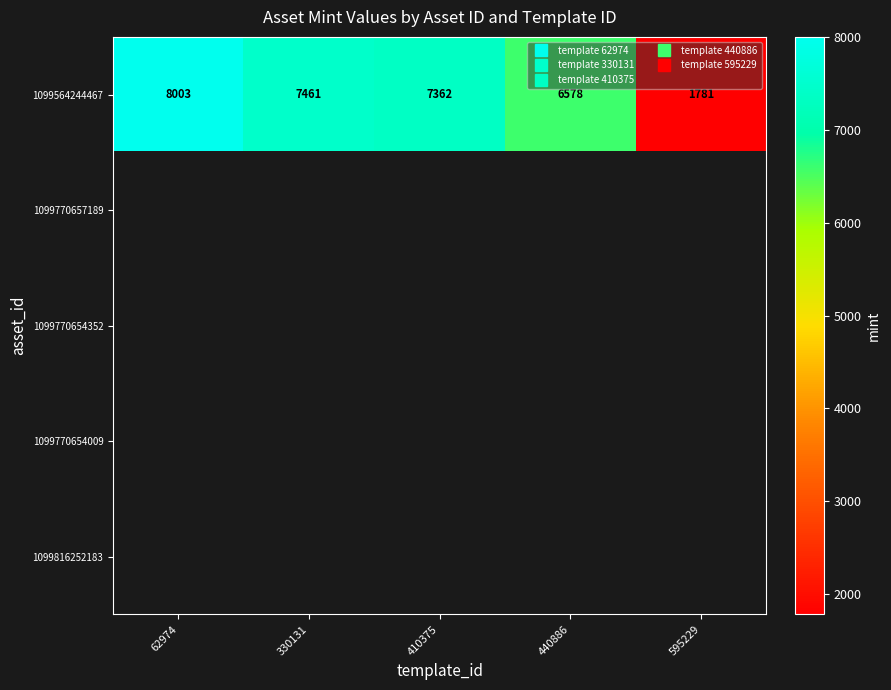

At how many categories does at least one series exceed 4082?

4